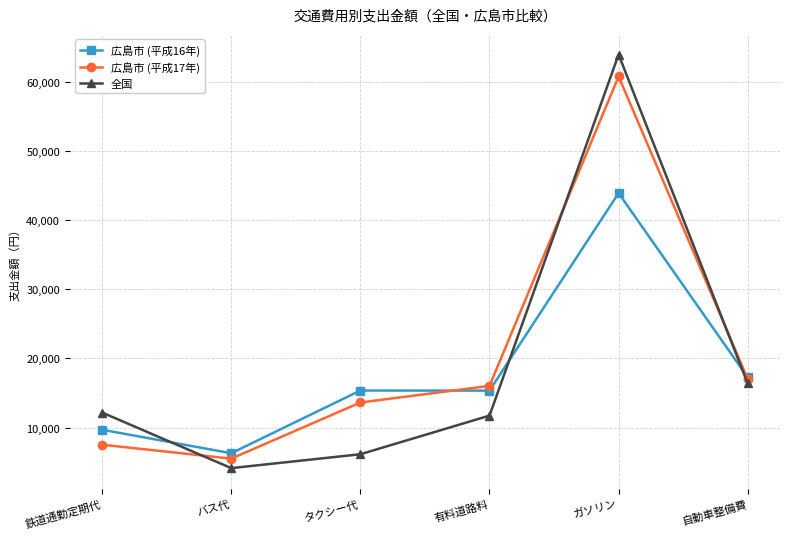

How many lines are shown in the chart?

3